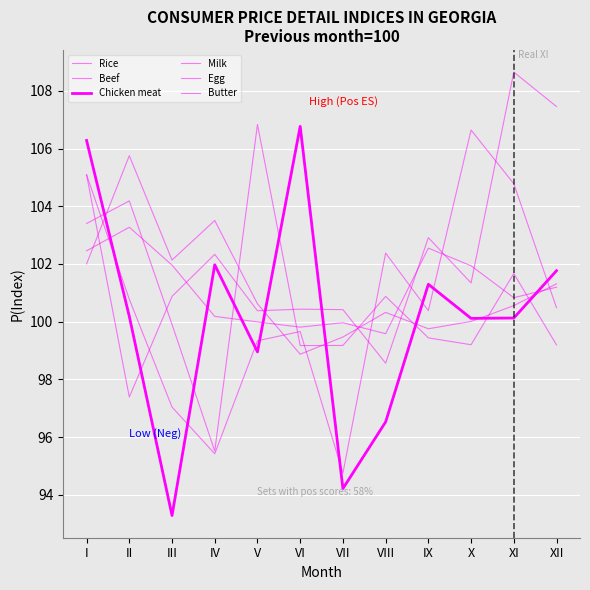

Rank the series at VI from highest to lowest value.

Chicken meat, Rice, Butter, Milk, Egg, Beef